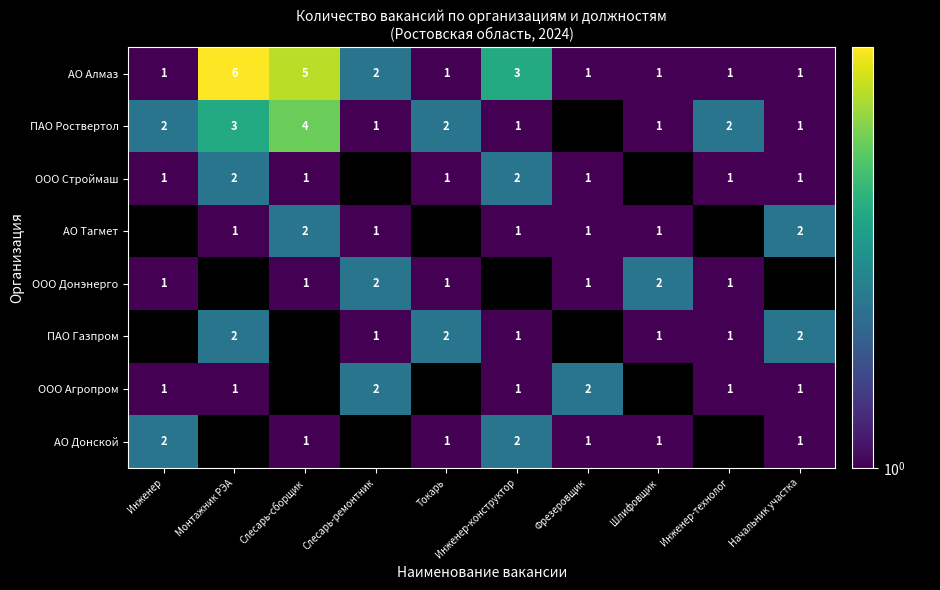

Which label corresponds to the largest value in the chart?

Монтажник РЭА